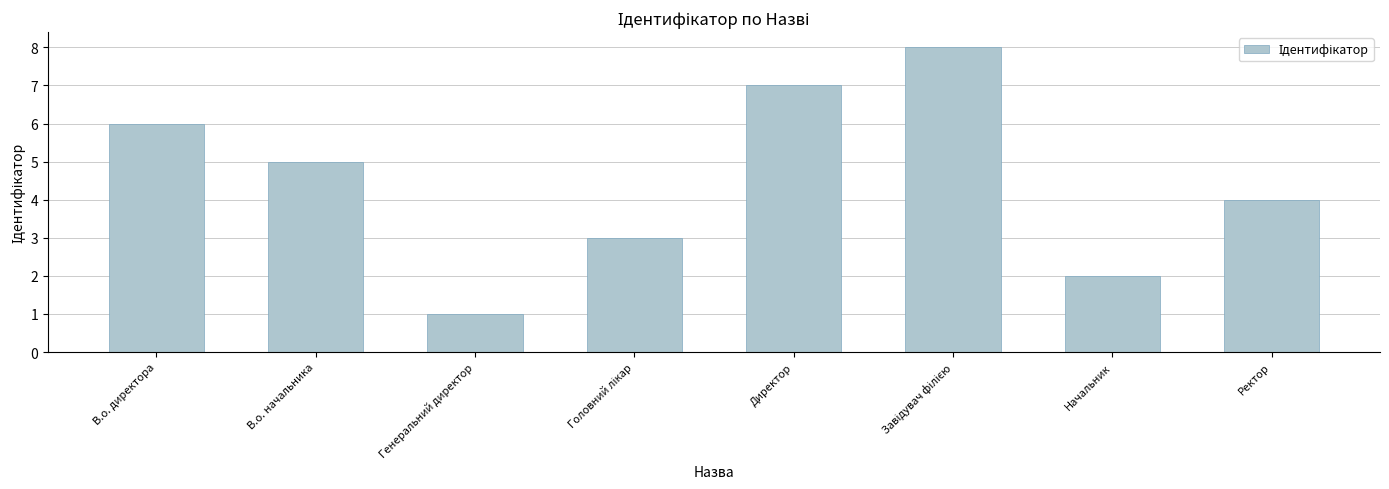

The chart shows a value of 7 at В.о. начальника. True or false?

False